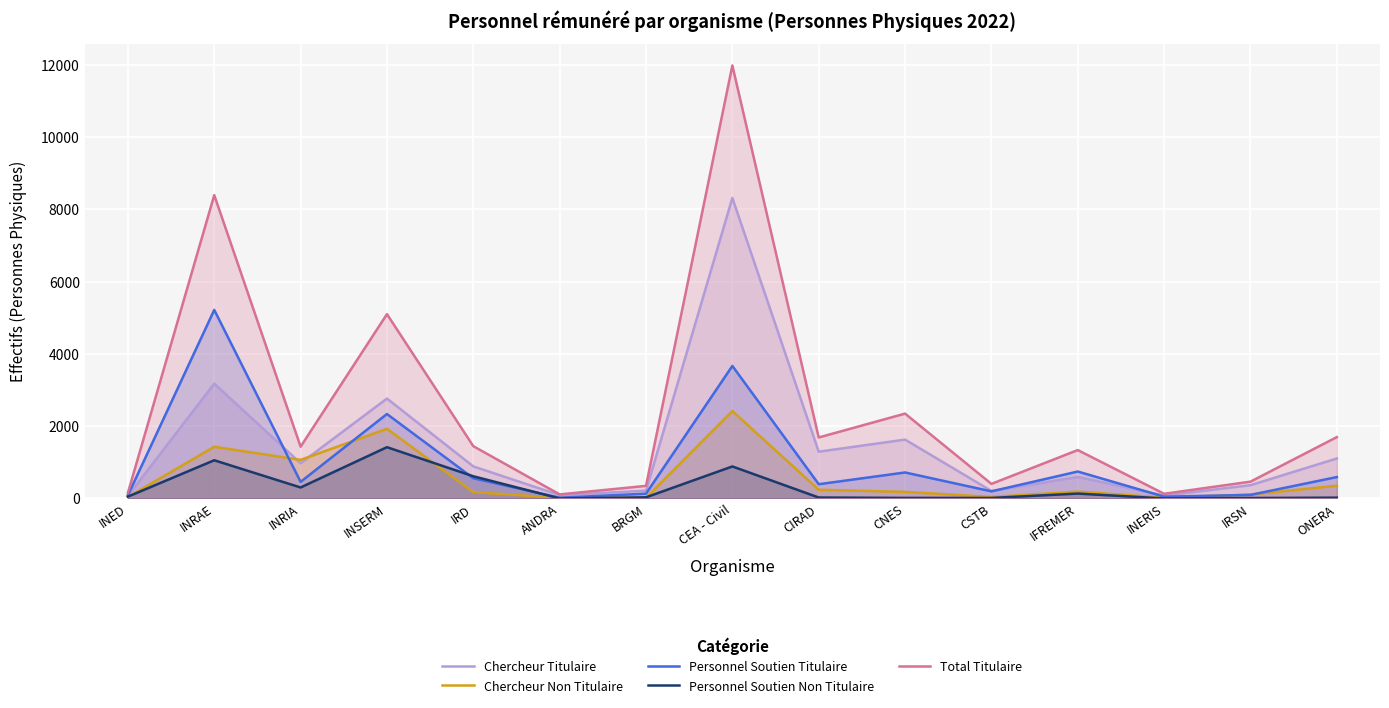

Which series has the largest range (max minus min)?

Total Titulaire